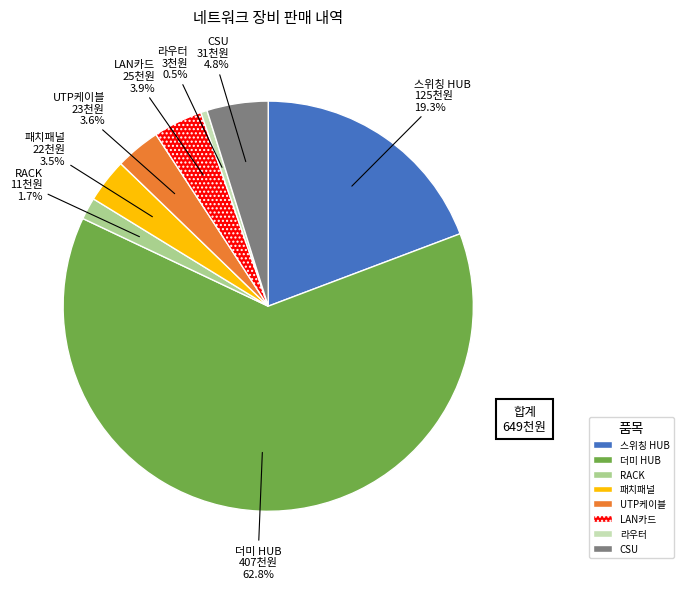

To the nearest percent, what is the difference between the largest and smallest slice percentages?

62%